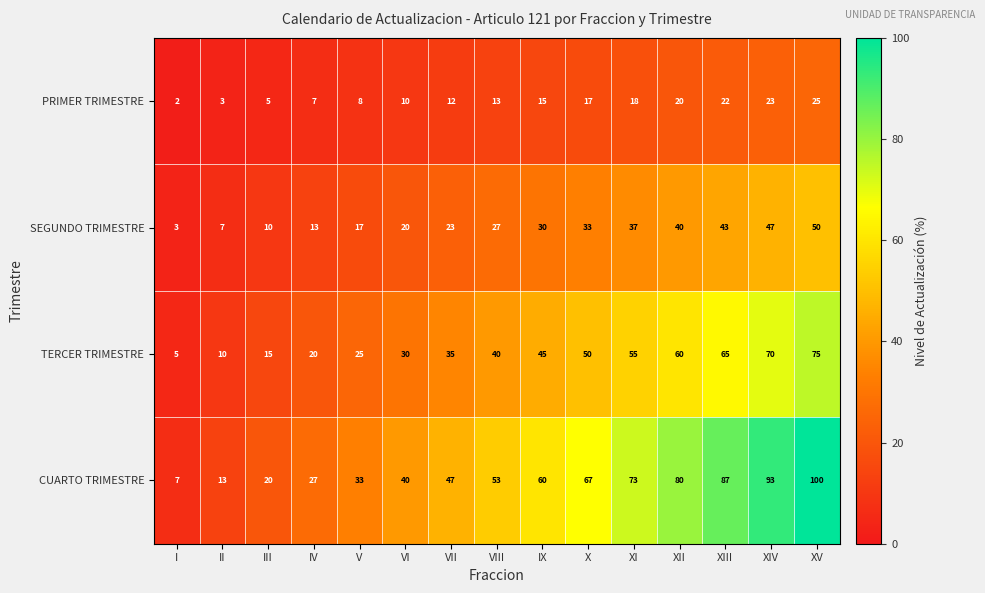

The value of TERCER TRIMESTRE at XIII is 14. True or false?

False